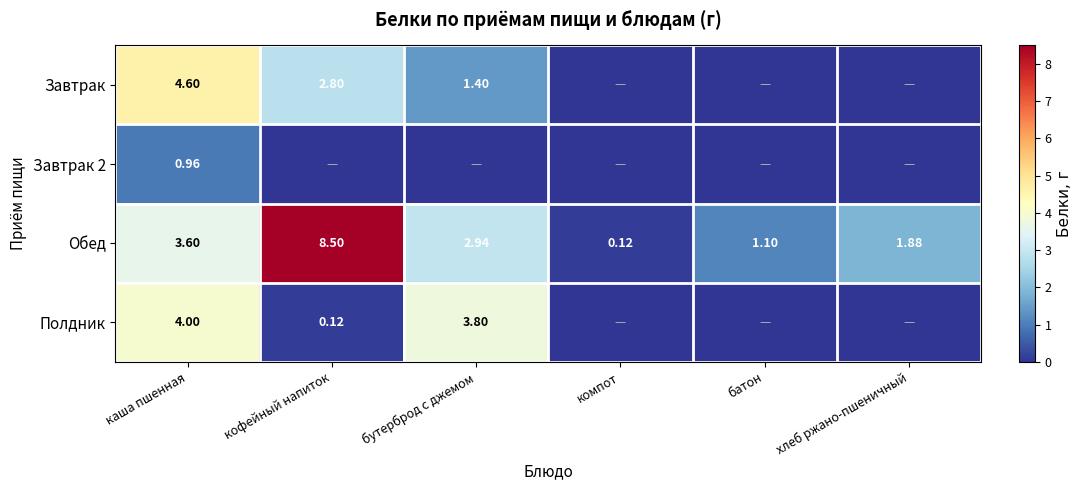

Rank the categories by Обед value from highest to lowest.

кофейный напиток, каша пшенная, бутерброд с джемом, хлеб ржано-пшеничный, батон, компот